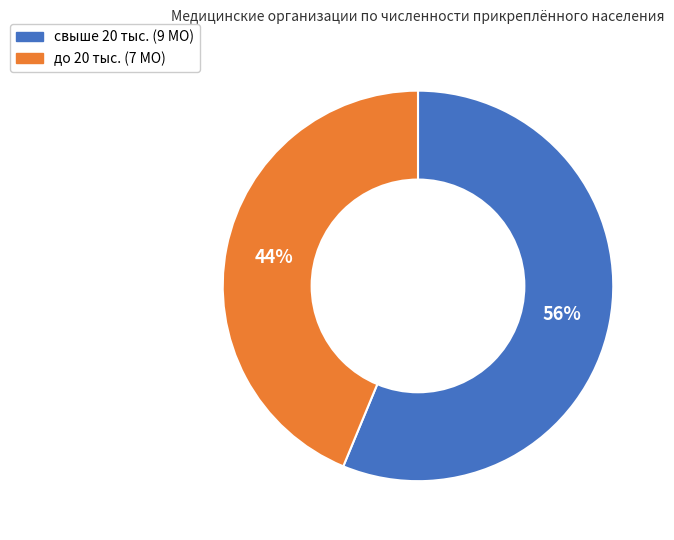

What is the ratio of the value at свыше 20 тыс. to the value at до 20 тыс.?

1.3